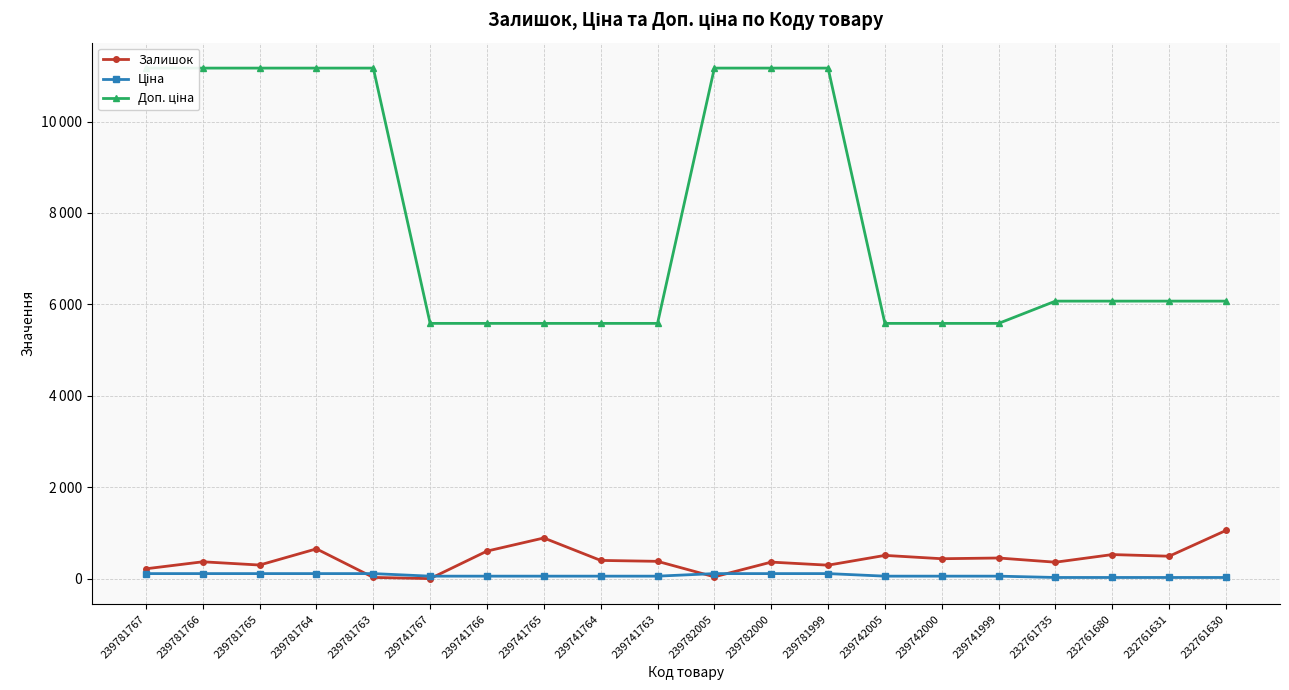

What is the label of the 17th point from the right?

239781764